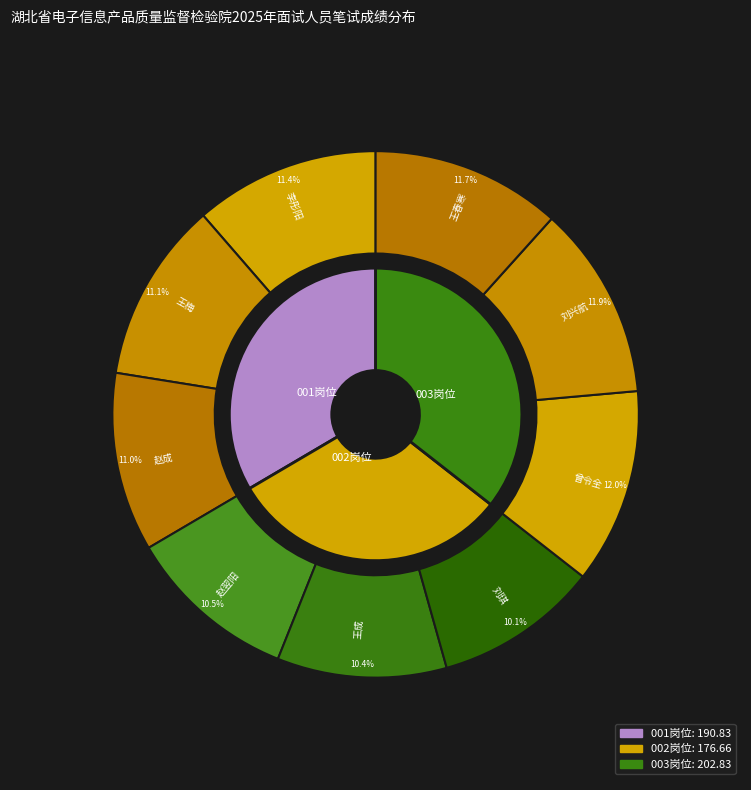

Which category has the biggest portion of the pie?

曾令全